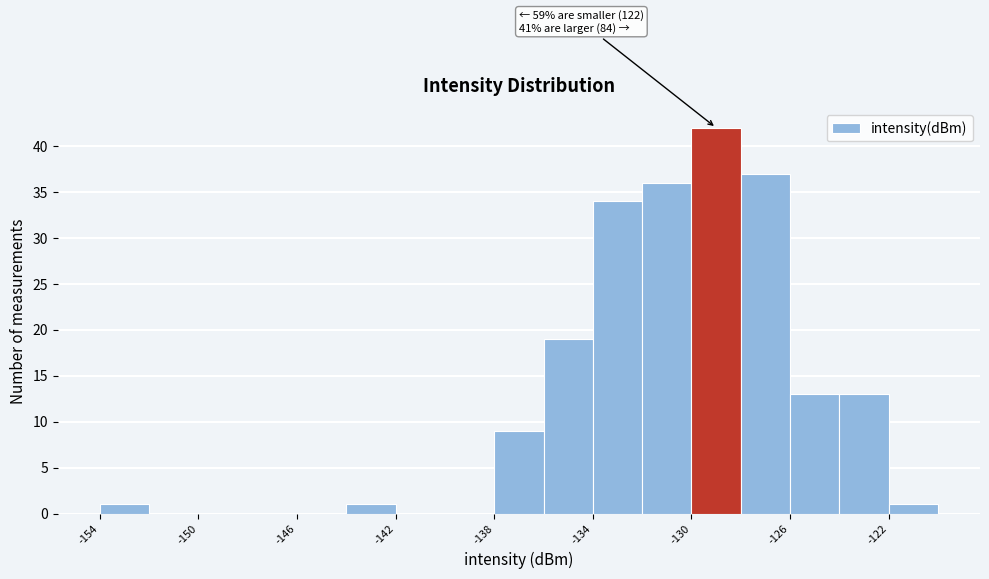

Over which range of the x-axis is the bar tallest?

-130 to -128